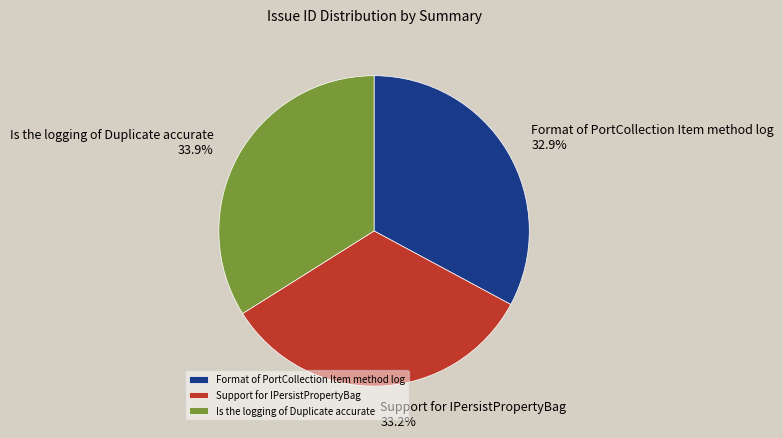

Do Format of PortCollection Item method log and Is the logging of Duplicate accurate together represent more than half of the pie?

Yes